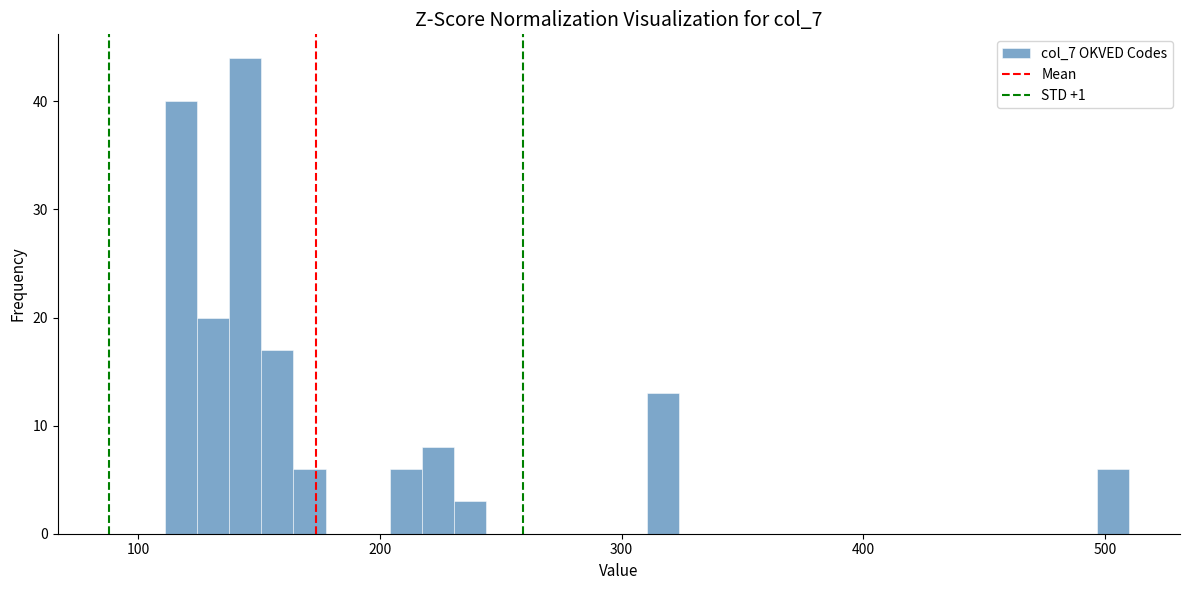

Read against the x-axis, roughly where is the centre of the tallest bar?

140